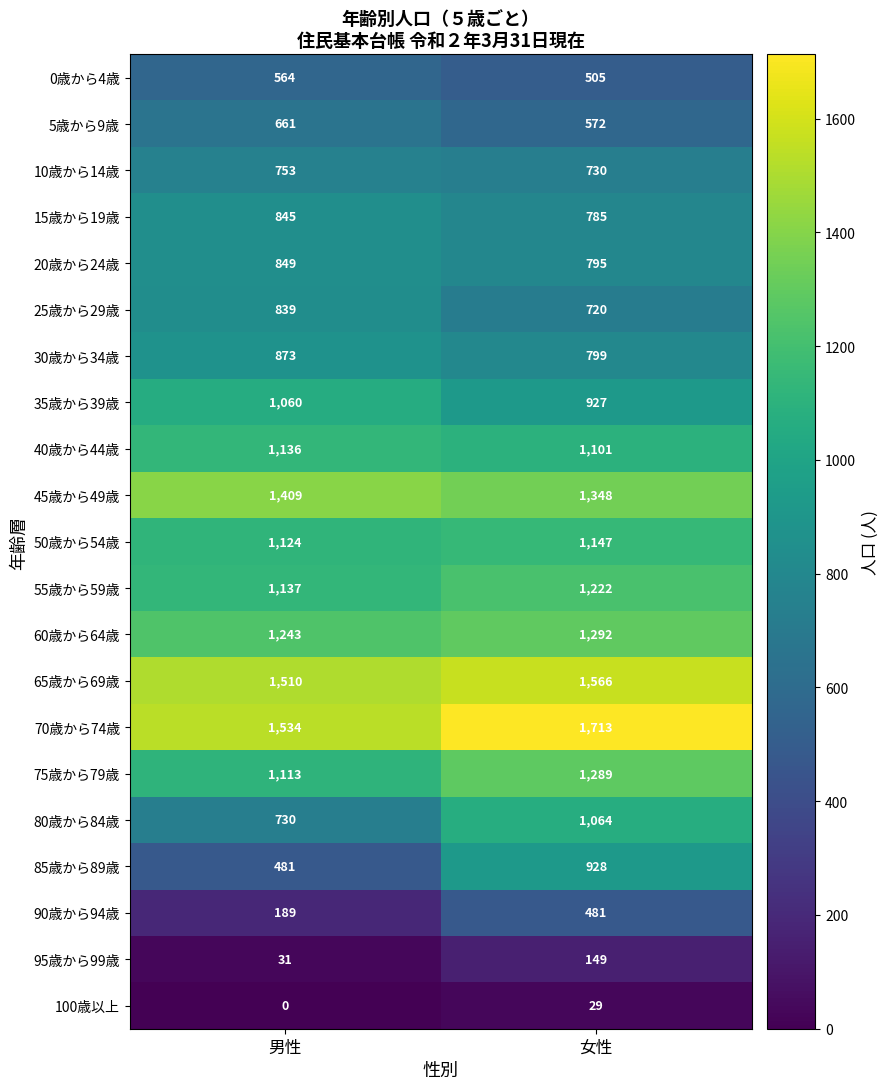

At which label is 50歳から54歳 closest to 1135?

男性